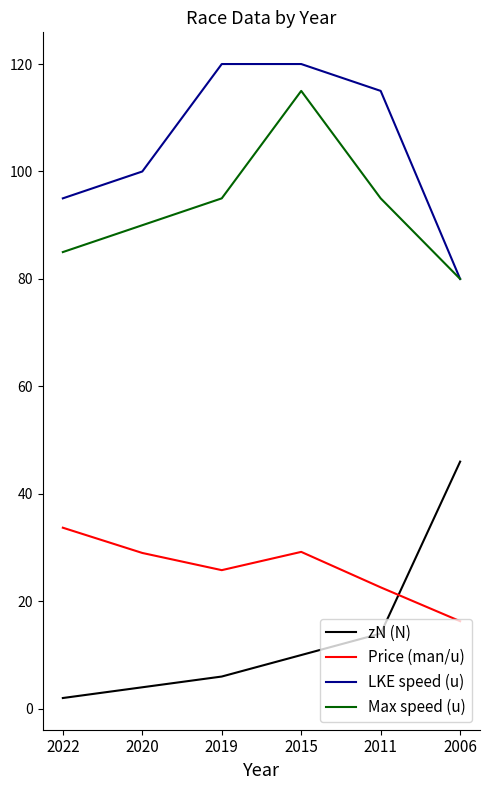

What are all the series names shown in the legend?

zN (N), Price (man/u), LKE speed (u), Max speed (u)